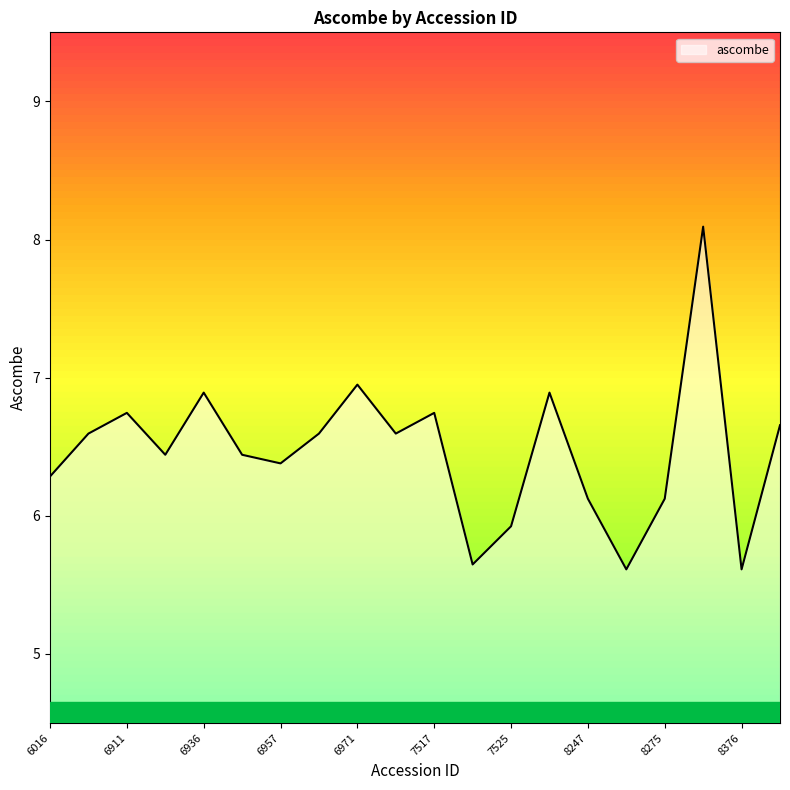

What is the difference between the maximum and minimum values?

2.5